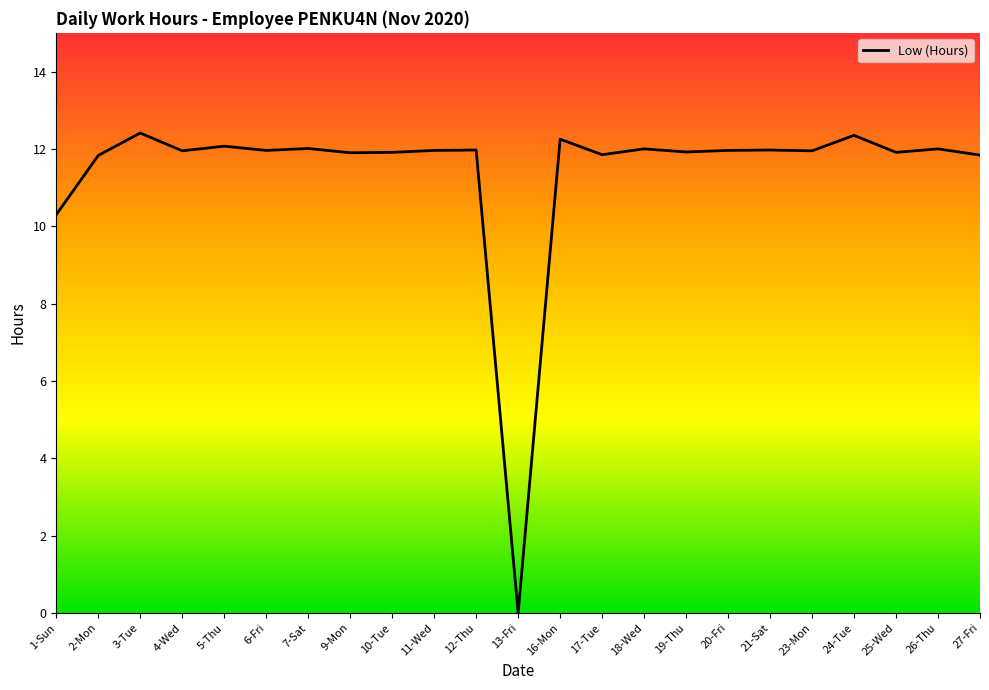

The chart shows a value of 21.1 at 9-Mon. True or false?

False